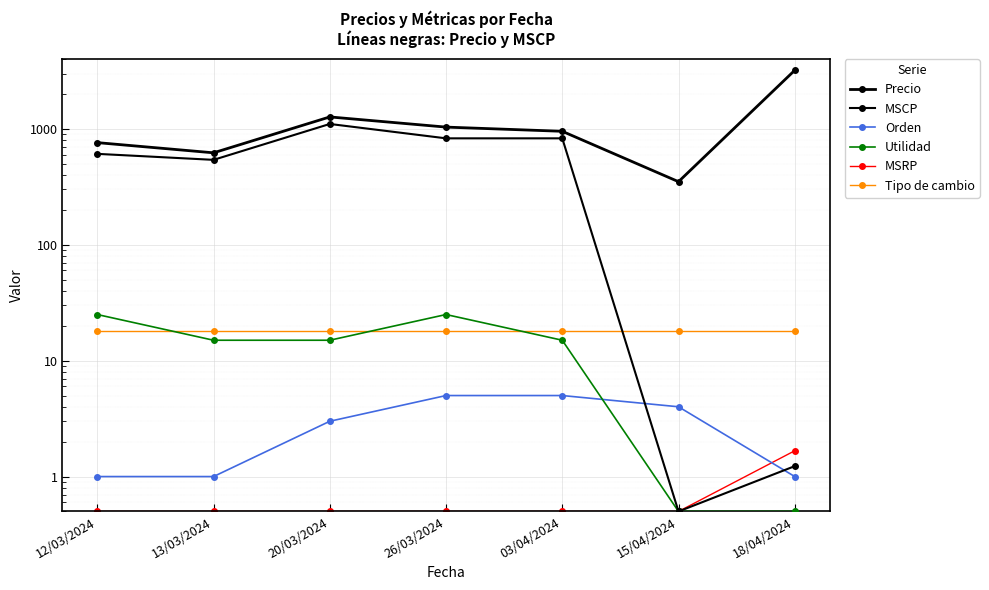

At which category does MSCP reach its first local valley?

13/03/2024